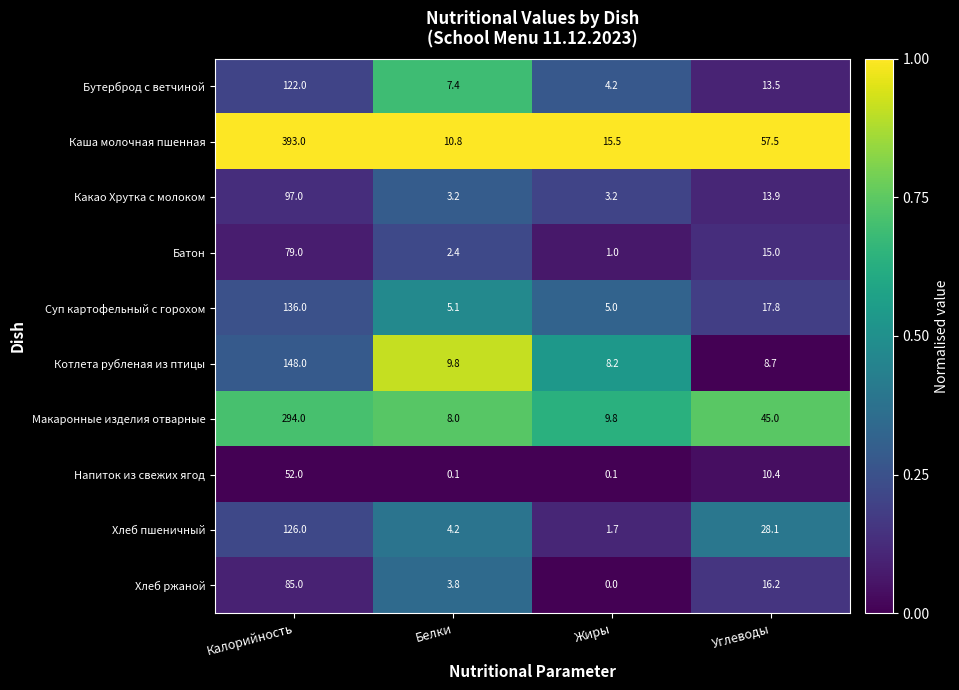

List the series in order of their peak value, lowest first.

Напиток из свежих ягод, Батон, Хлеб ржаной, Какао Хрутка с молоком, Бутерброд с ветчиной, Хлеб пшеничный, Суп картофельный с горохом, Котлета рубленая из птицы, Макаронные изделия отварные, Каша молочная пшенная